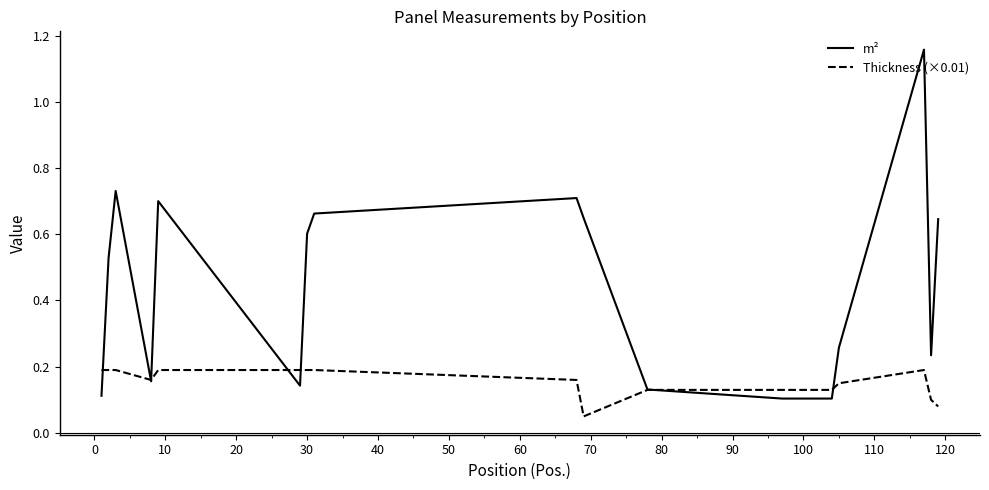

List the series in order of their overall mean, highest first.

m², Thickness (×0.01)